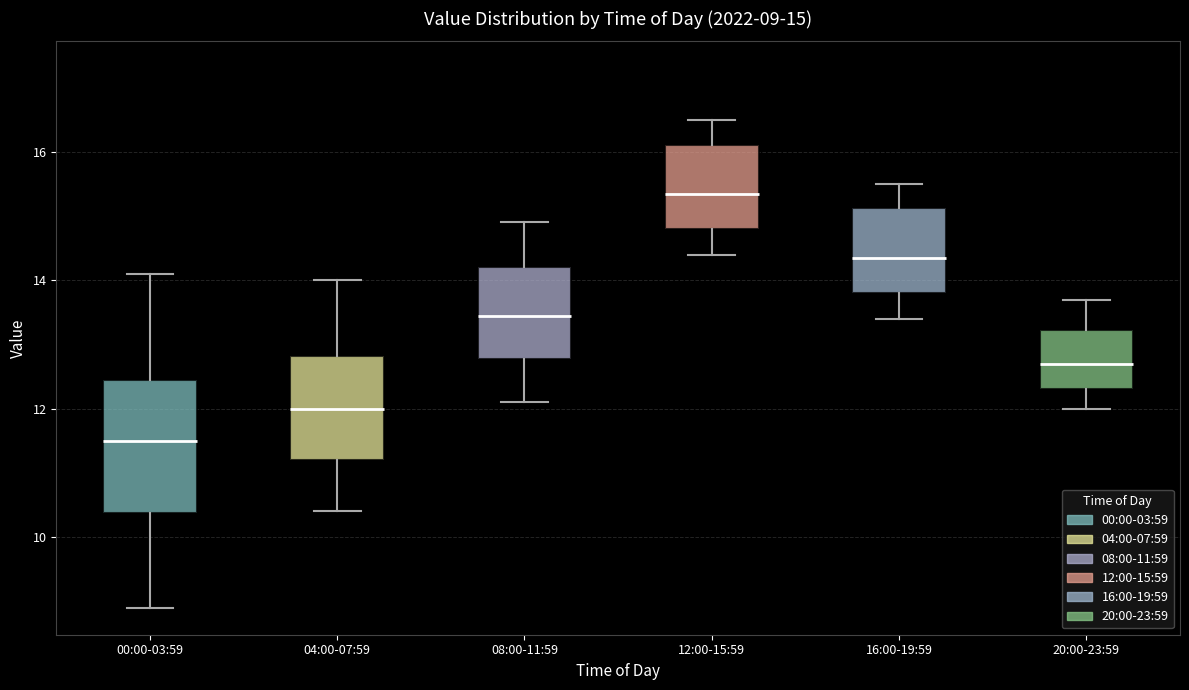

Which box is the tallest, from its lower edge to its upper edge?

00:00-03:59